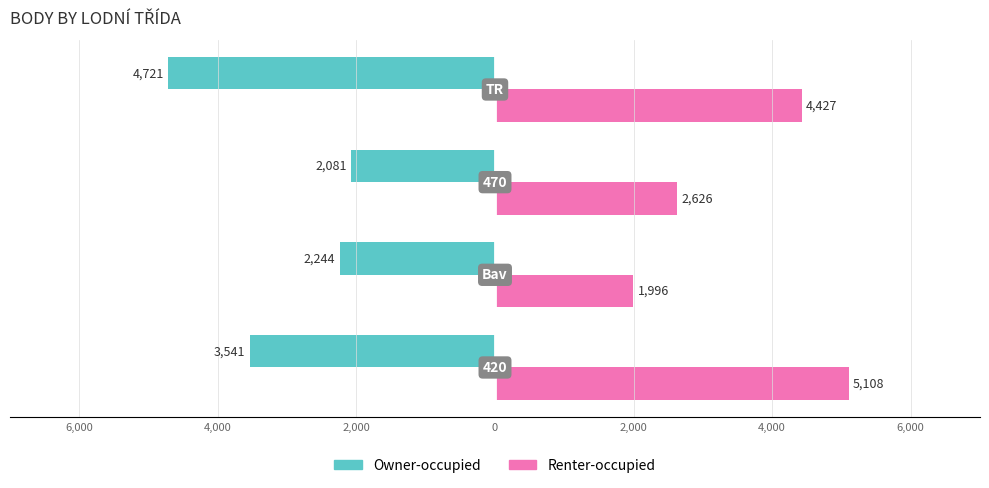

What are all the series names shown in the legend?

Owner-occupied, Renter-occupied